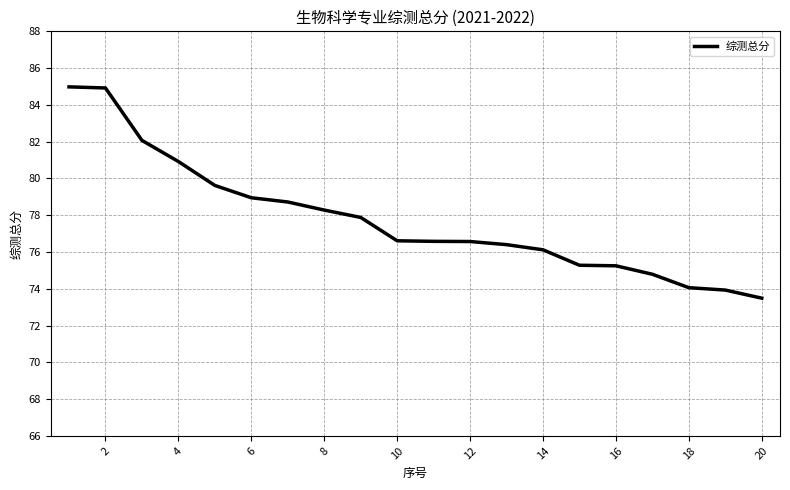

What is the difference between the maximum and minimum values?

11.5